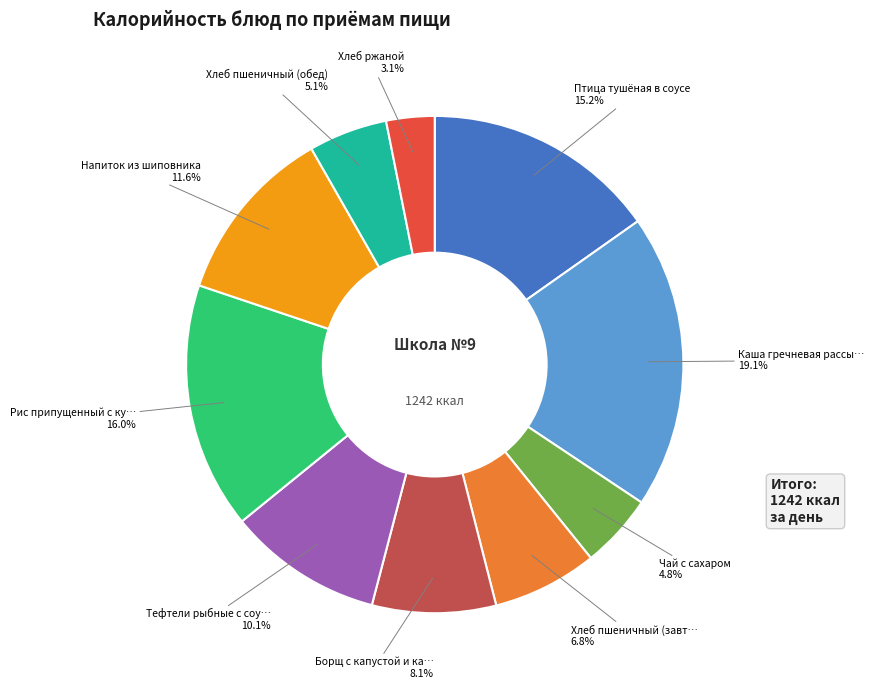

Is there a majority slice in this chart?

No